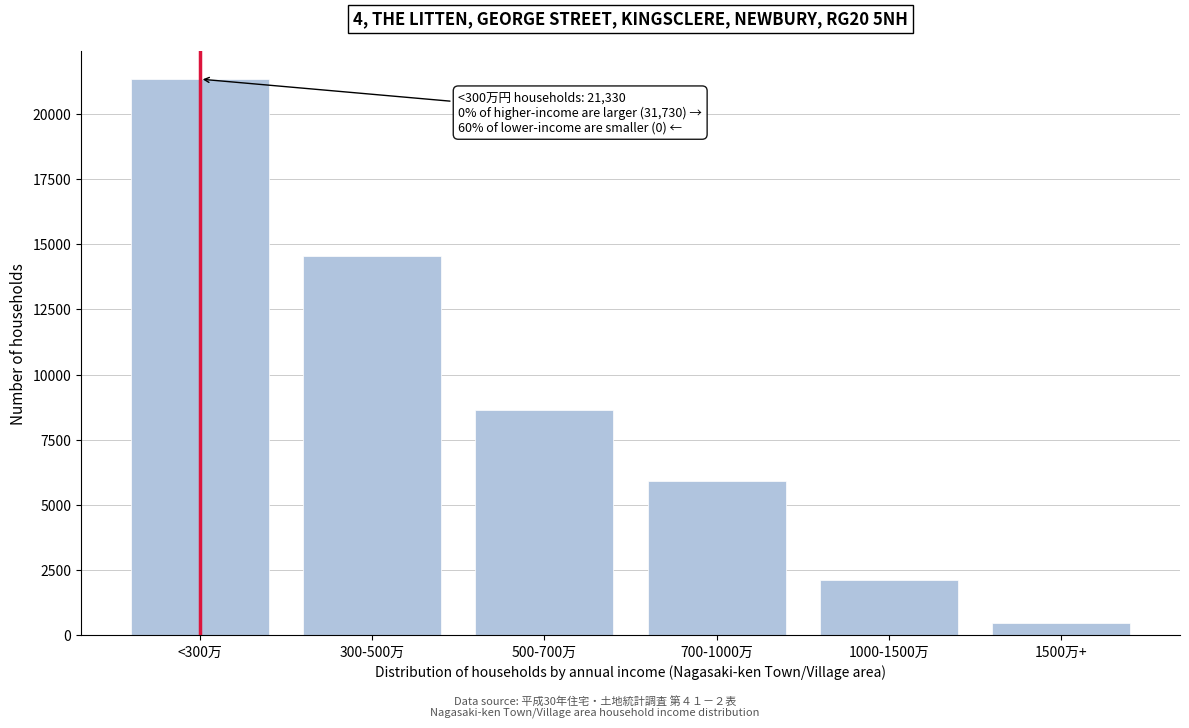

Reading left to right, list all the values displayed in this chart.

21330	14550	8640	5920	2140	480